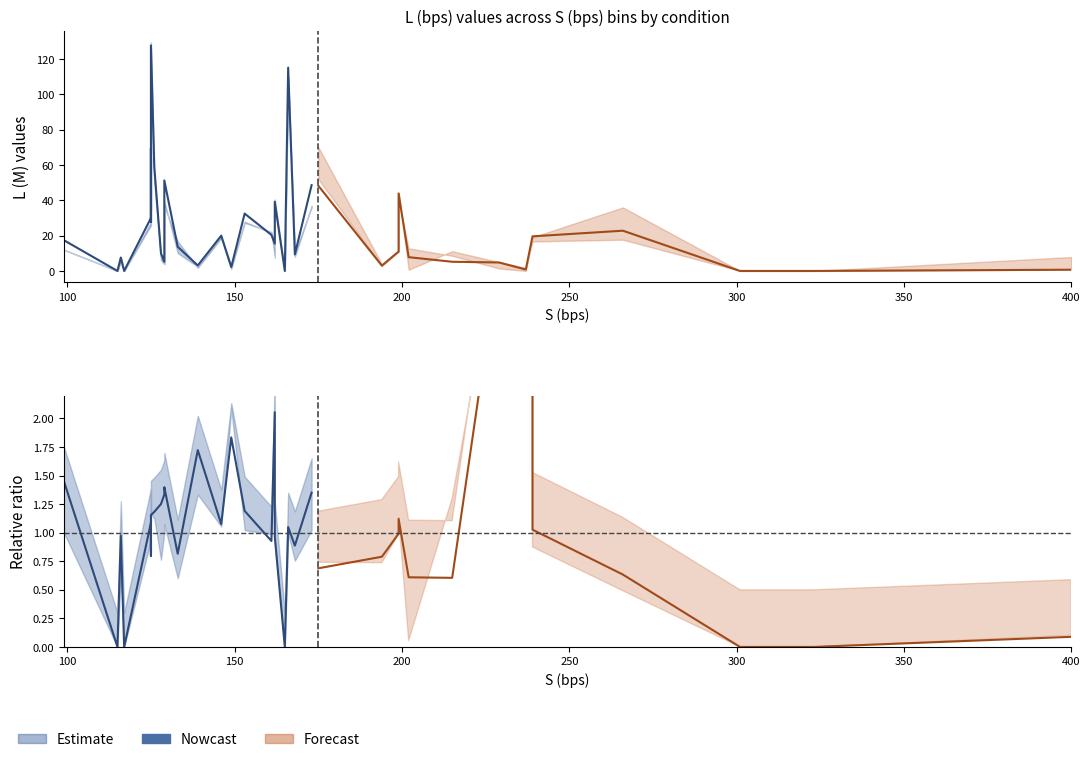

Which label corresponds to the smallest value in the chart?

100